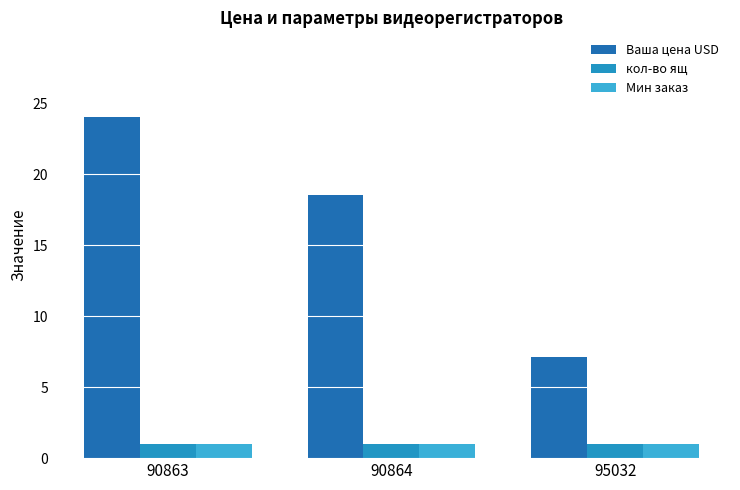

What is the total value across all series at 90863?

26.0